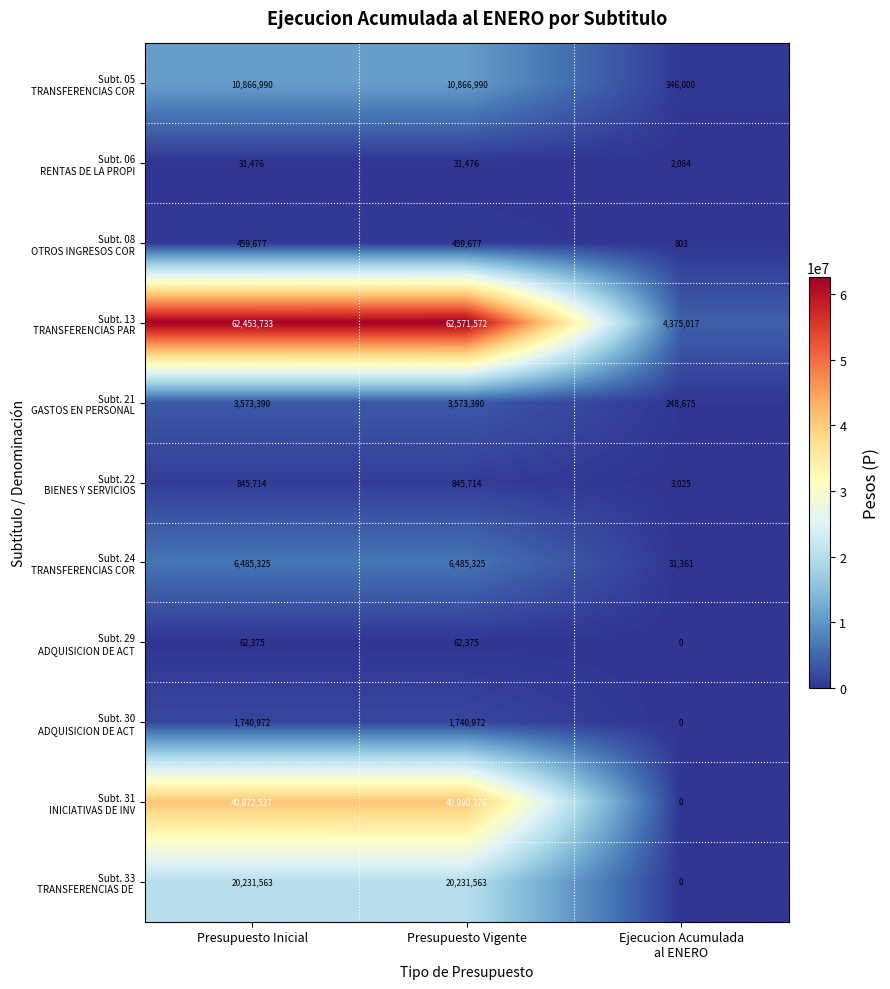

How many data points does each series have?

3